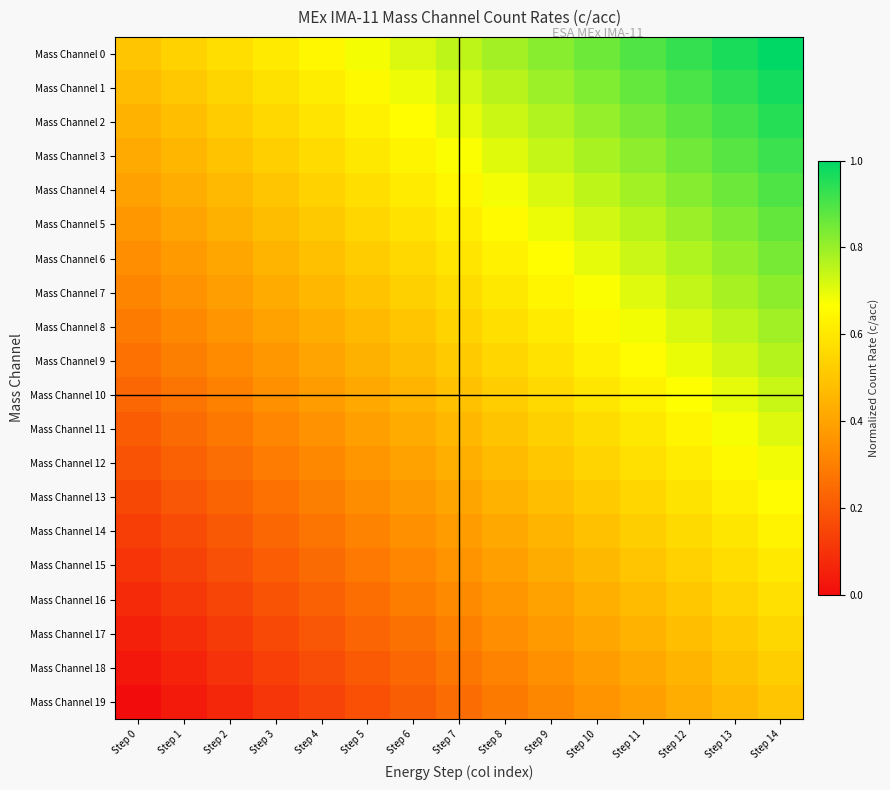

Which series changed the most between Step 11 and Step 14?

Mass Channel 0